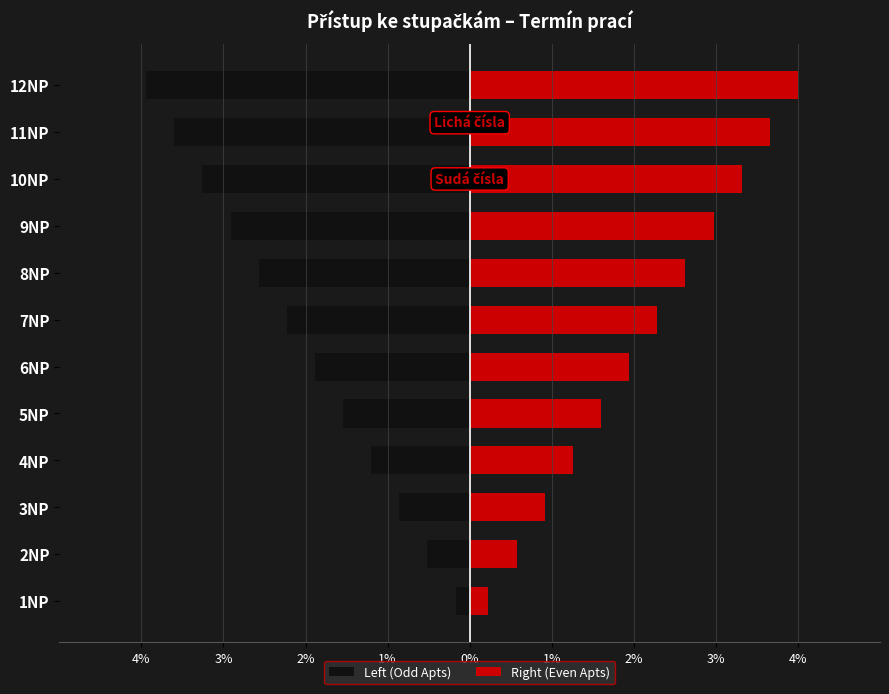

How many bars are there in each group?

2